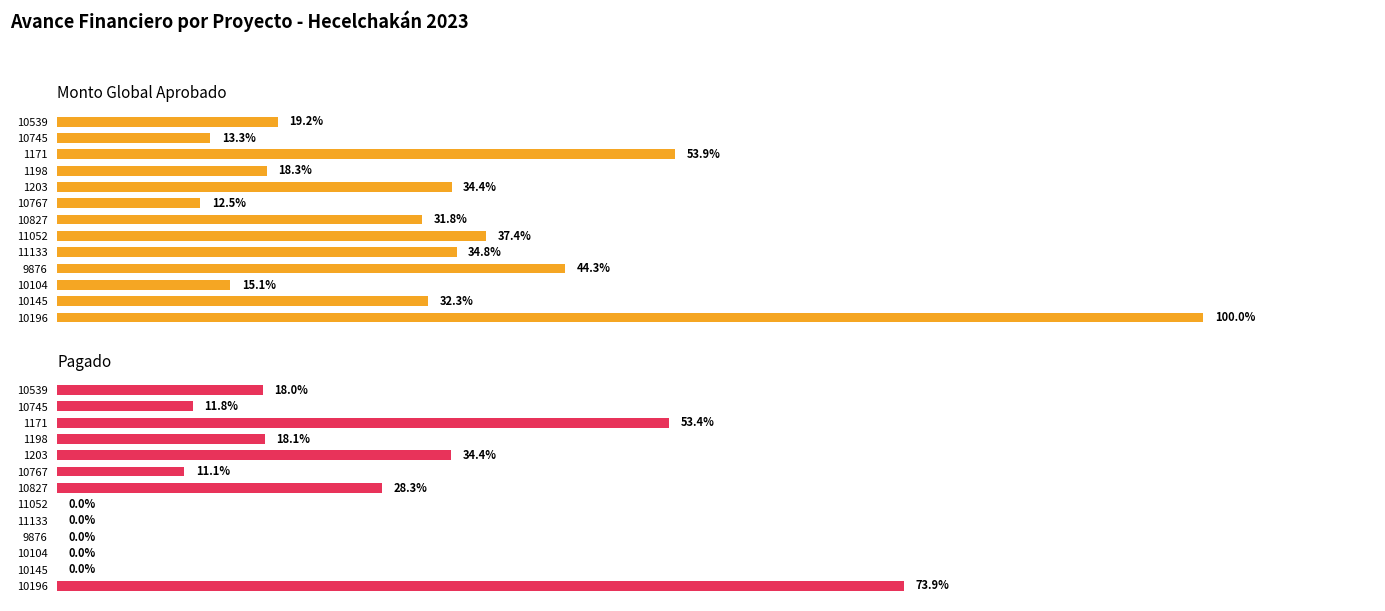

Between 1171 and 11052, which series saw the biggest shift?

PAGADO